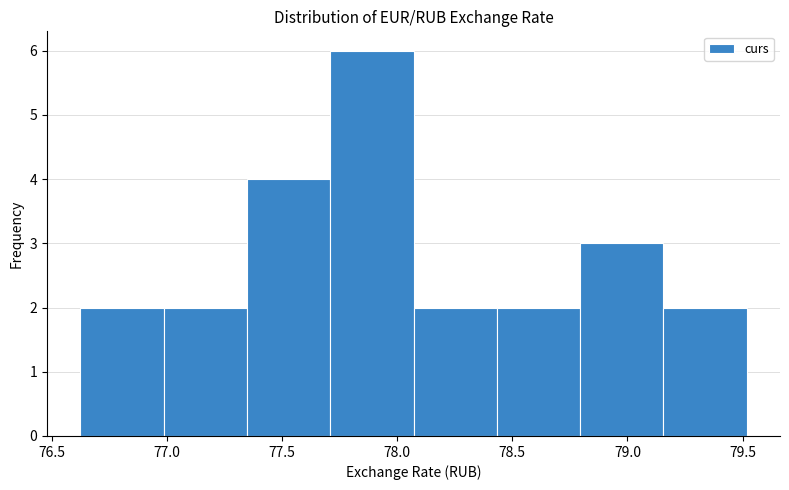

Reading left to right, list every bar in this chart as the range it spans on the x-axis followed by its height. Neither the bar edges nor the heights are printed on the chart, so give them approximately, as read against the axes.

76.60 to 77.00: 2
77.00 to 77.35: 2
77.35 to 77.70: 4
77.70 to 78.05: 6
78.05 to 78.45: 2
78.45 to 78.80: 2
78.80 to 79.15: 3
79.15 to 79.50: 2